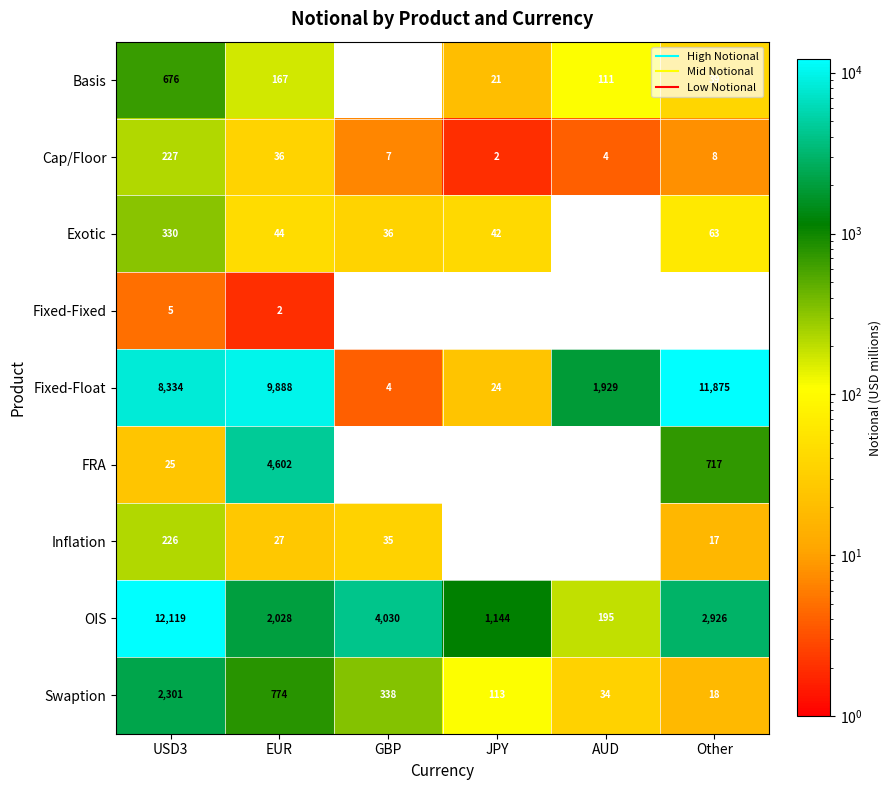

Count the number of categories in the chart.

6